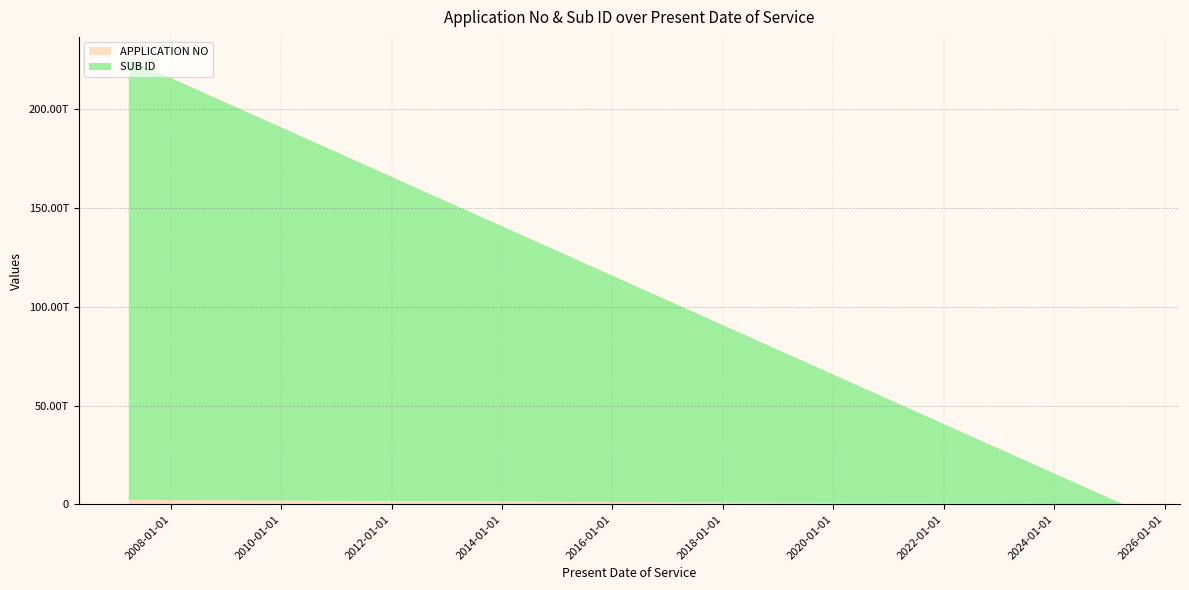

Reading left to right, extract all data points from this chart.

APPLICATION NO: 2007-03-30=2232403250012	2025-02-10=0	2025-03-05=0	2025-04-01=9758783	2025-05-02=0	2025-05-16=9774043
SUB ID: 2007-03-30=223240325001201	2025-02-10=0	2025-03-05=0	2025-04-01=11243249	2025-05-02=0	2025-05-16=11271647